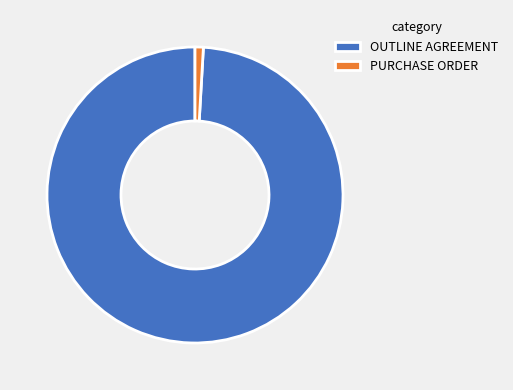

What is the ratio of the value at OUTLINE AGREEMENT to the value at PURCHASE ORDER?

109.5